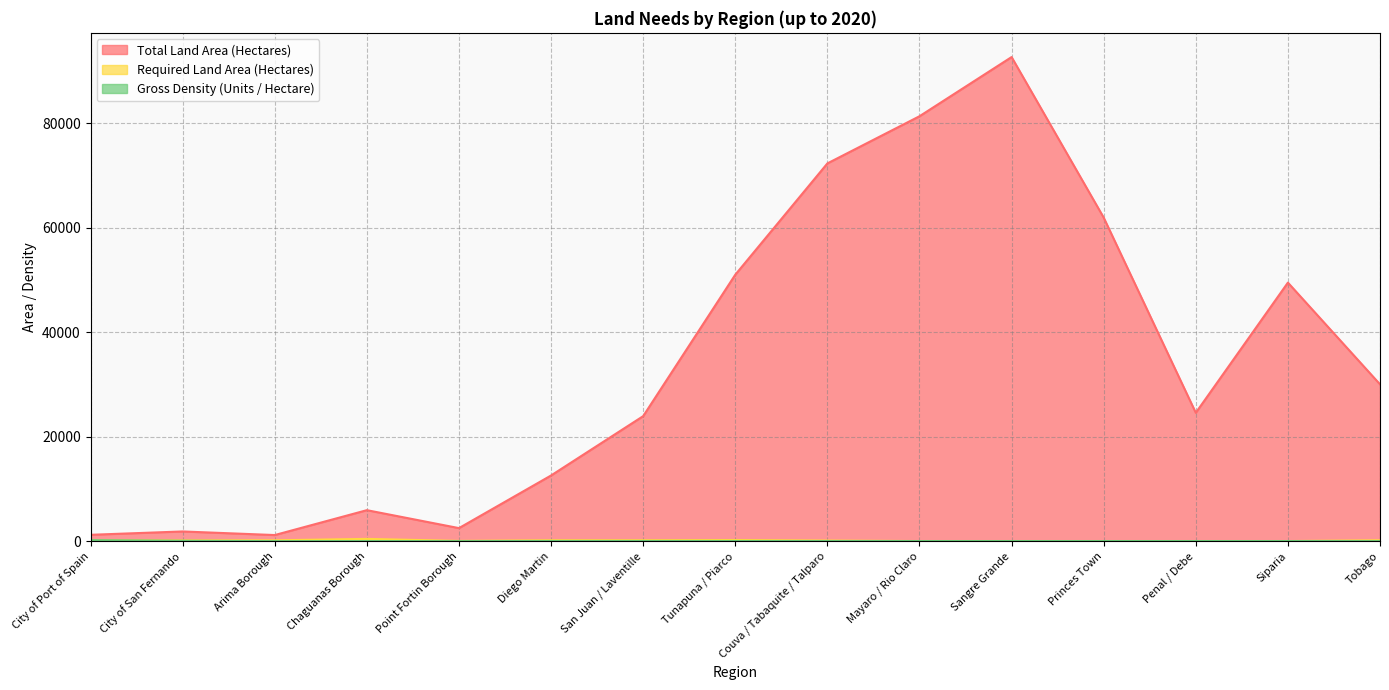

Count the number of data series in this chart.

3